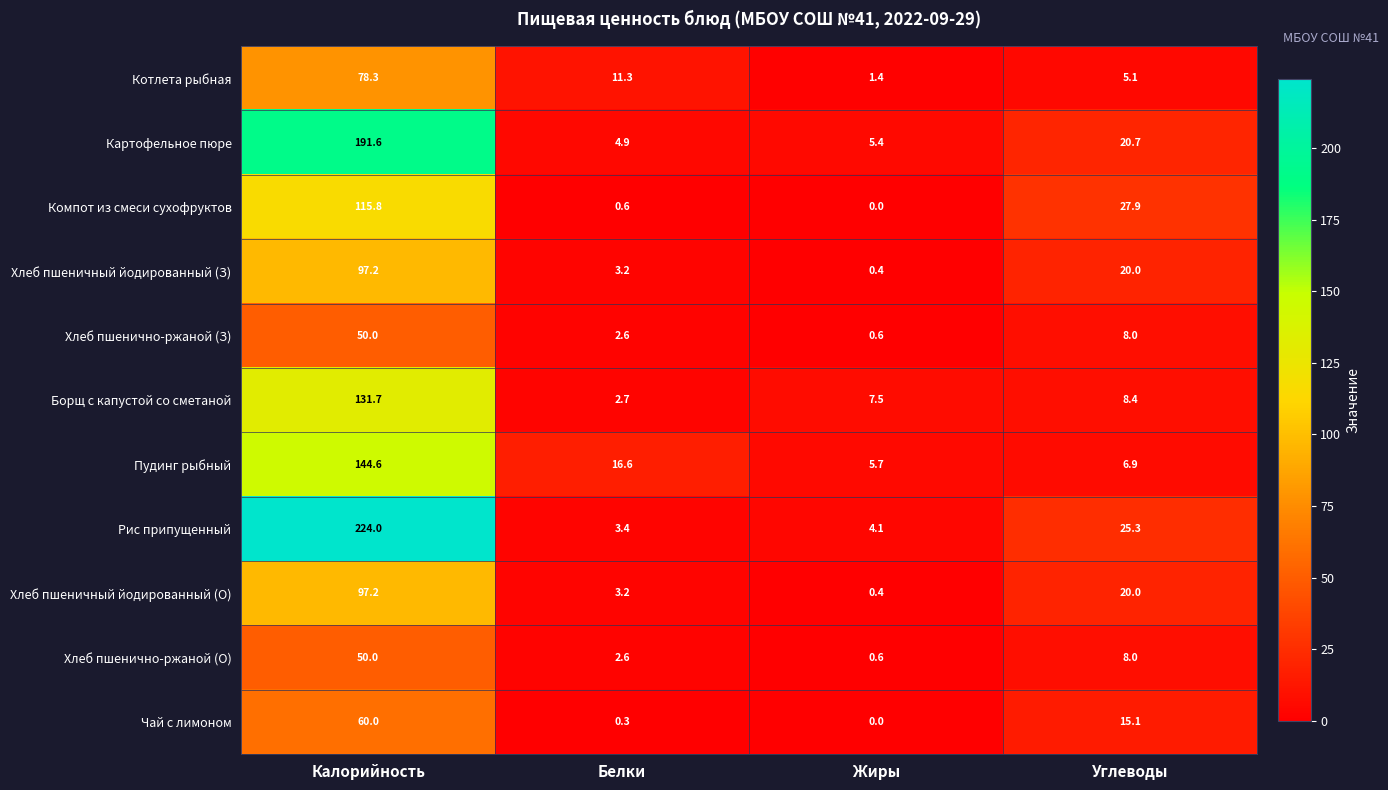

List the labels in order of Компот из смеси сухофруктов value, largest first.

Калорийность, Углеводы, Белки, Жиры